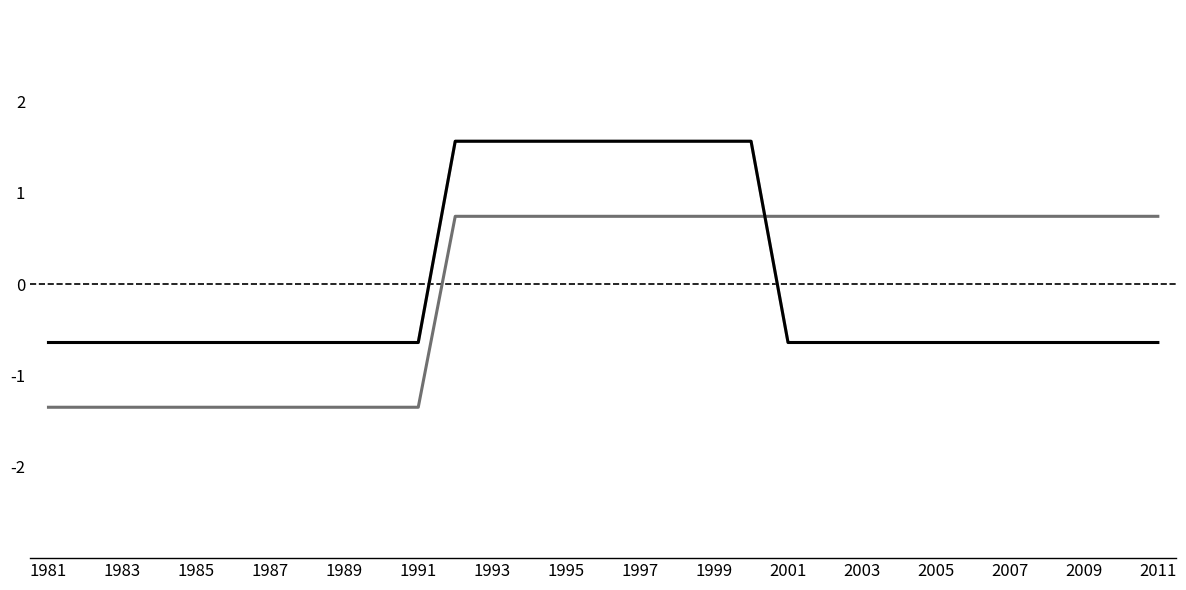

Does the chart have visible grid lines?

No